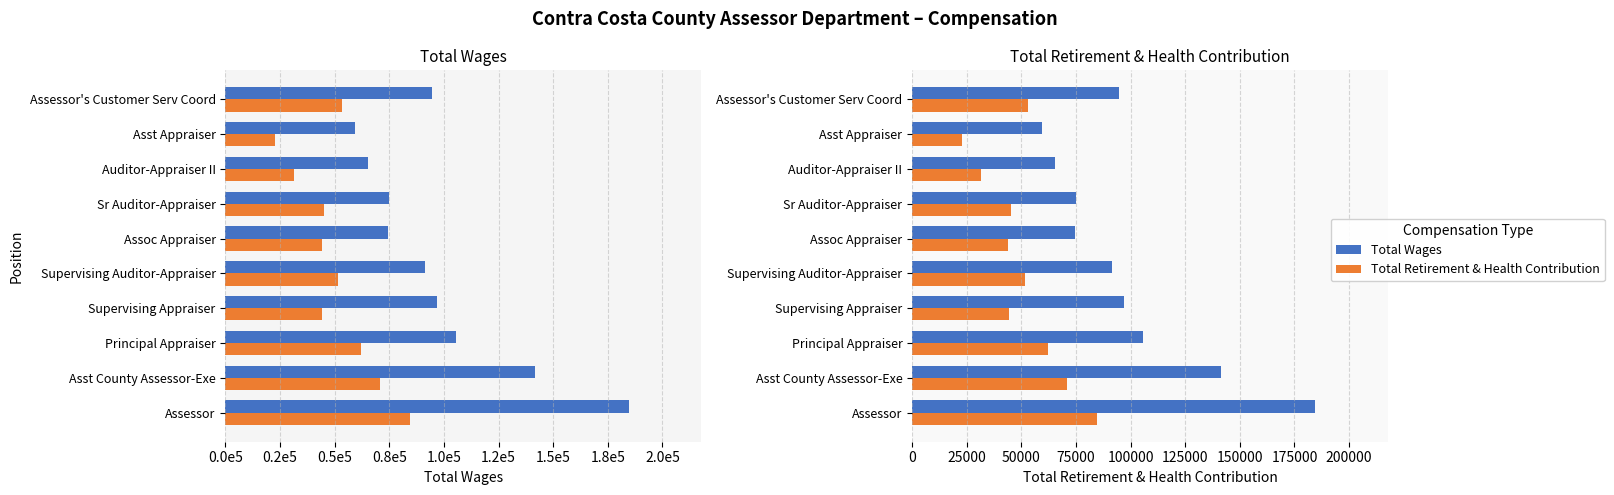

Reading left to right, transcribe all the data shown in this chart.

Total Wages: 184581	141496	105625	96777	91383	74382	74870	65406	59429	94570
Total Retirement & Health Contribution: 84604	70812	62028	44401	51754	44081	45230	31321	22700	53255